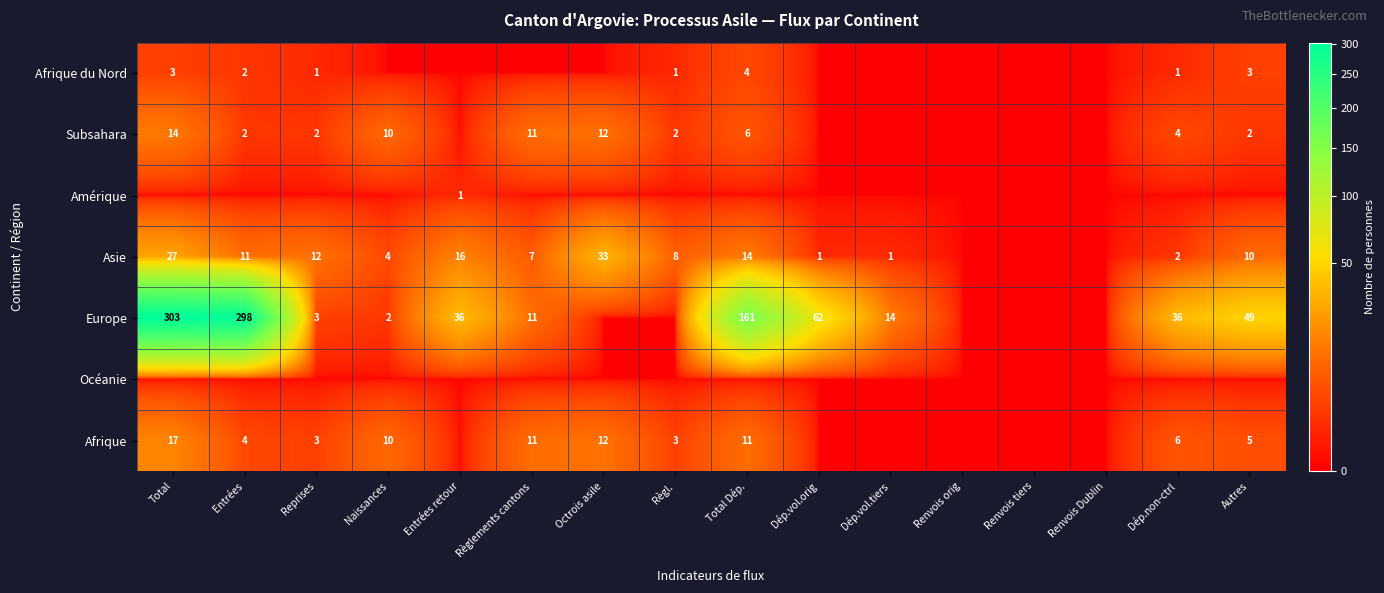

The Subsahara series shows 3 at Règl.. True or false?

False